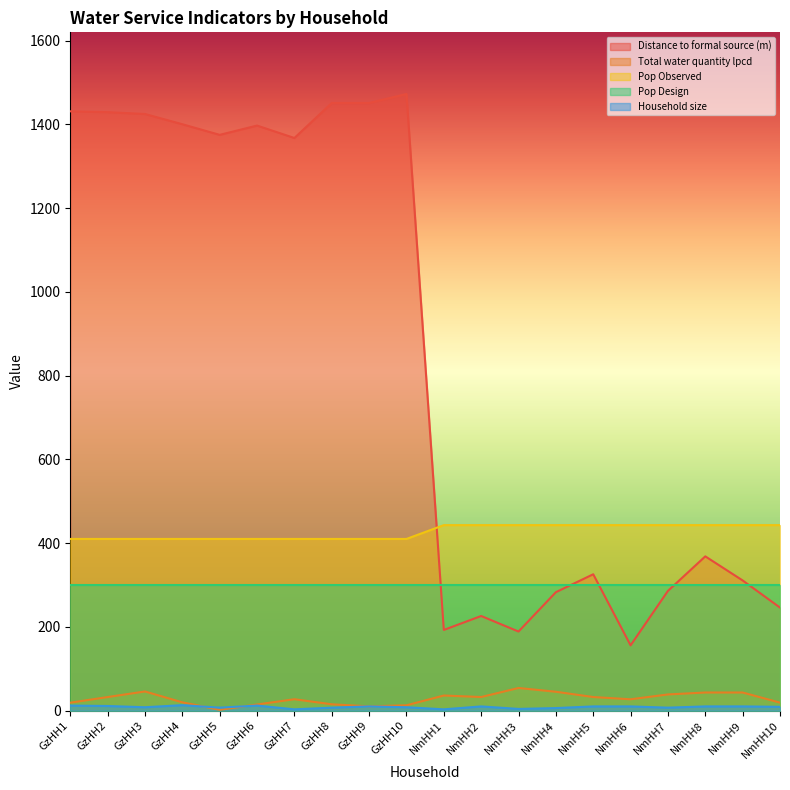

What position from the left is GzHH3?

3